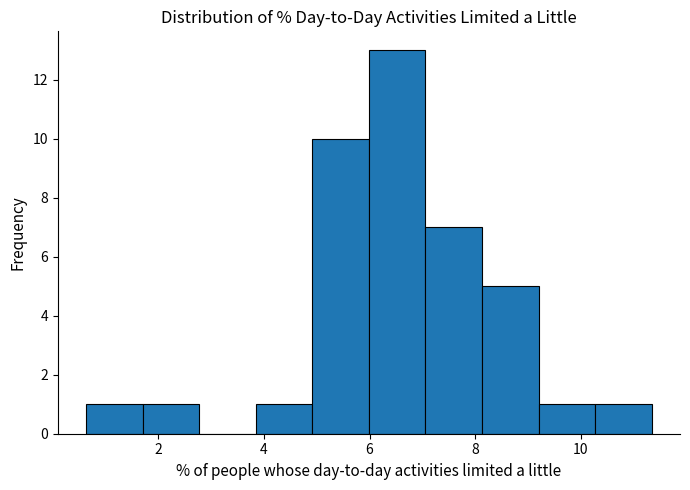

Reading left to right, list every bar in this chart as the range it spans on the x-axis followed by its height. Neither the bar edges nor the heights are printed on the chart, so give them approximately, as read against the axes.

0.6 to 1.8: 1
1.8 to 2.8: 1
2.8 to 3.8: 0
3.8 to 5.0: 1
5.0 to 6.0: 10
6.0 to 7.0: 13
7.0 to 8.2: 7
8.2 to 9.2: 5
9.2 to 10.2: 1
10.2 to 11.4: 1